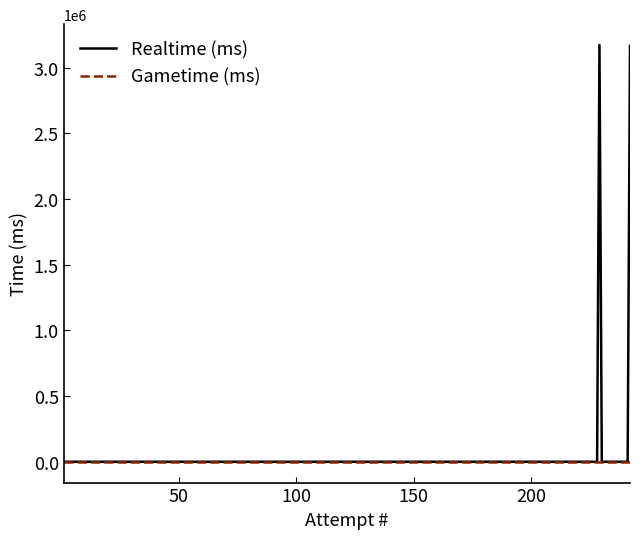

Rank the series by their maximum value, from highest to lowest.

Realtime (ms), Gametime (ms)